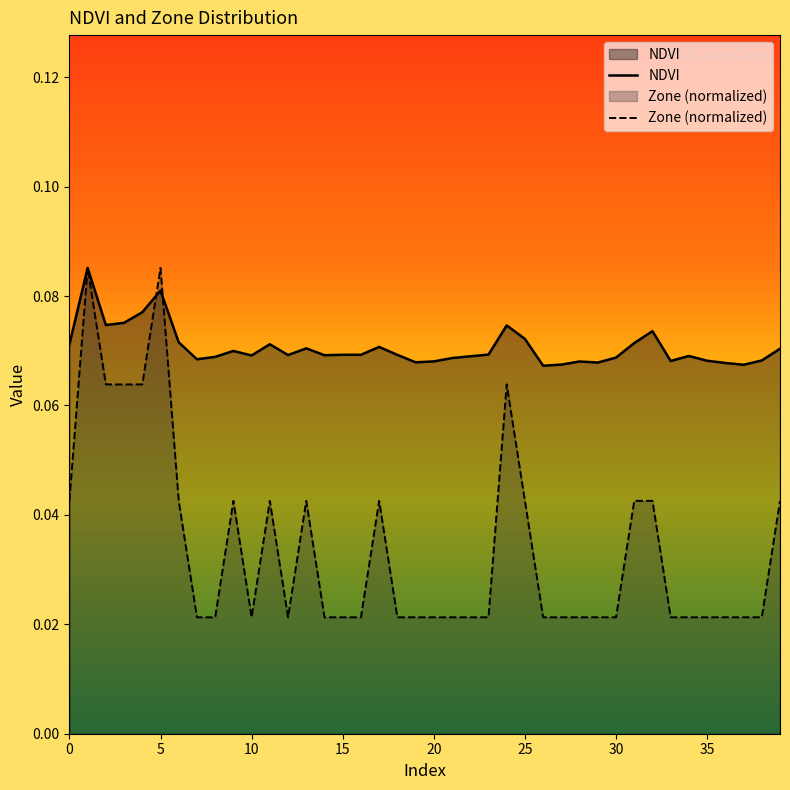

How many interior local valleys does the NDVI series have?

11